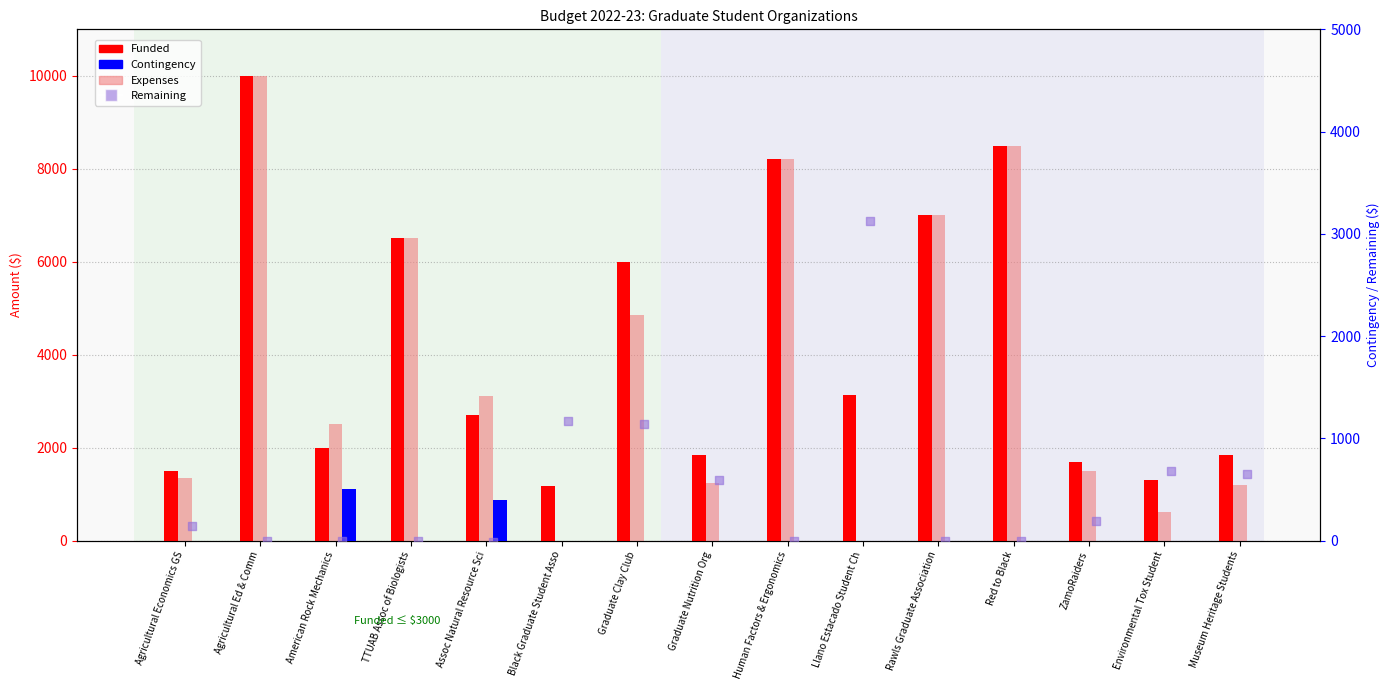

What is the total value across all series at American Rock Mechanics?

5000.0